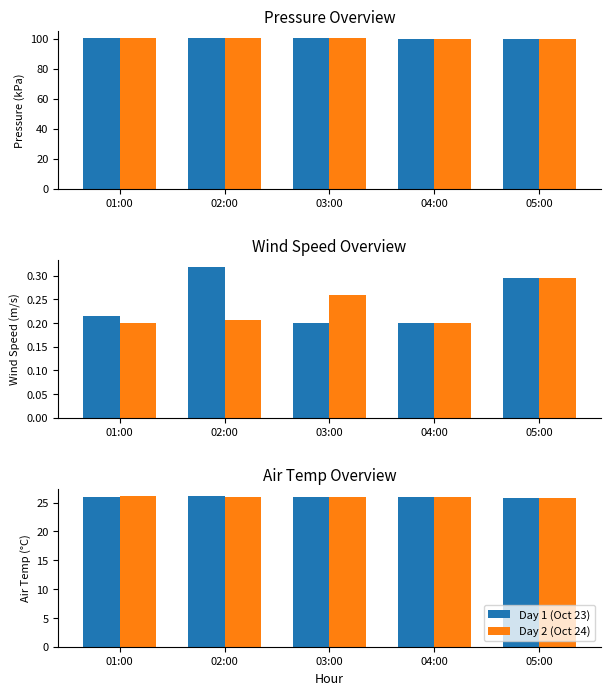

What is the highest value of the Day 1 (Oct 23) series?

26.1